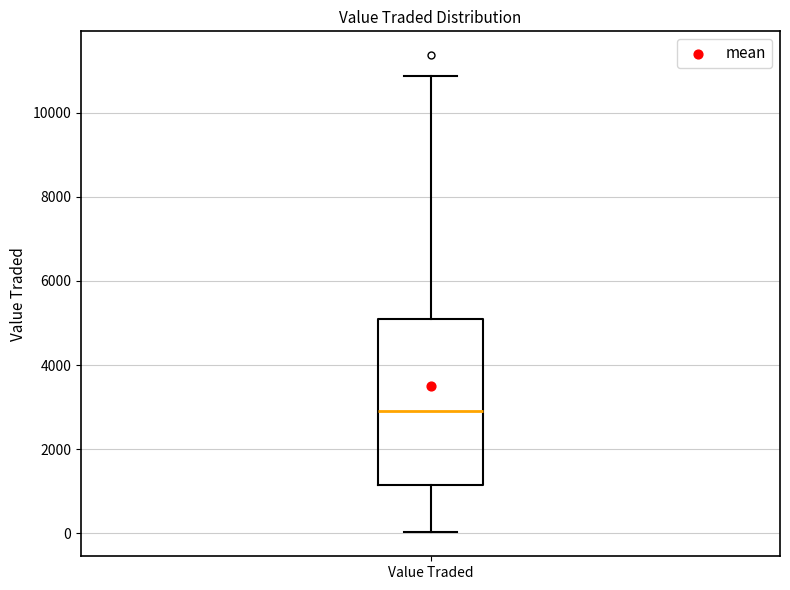

Read this box plot against the y-axis: the position of the median line, the range covered by the box, and the ends of both whiskers. The values are not printed on the chart, so give them approximately, as read against the axis.

median 2800, box 1200 to 5200, whiskers 0 to 10800